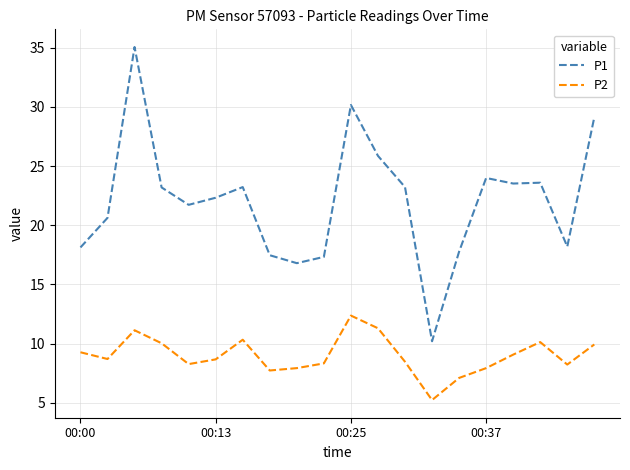

What is the minimum value for P2?

5.2